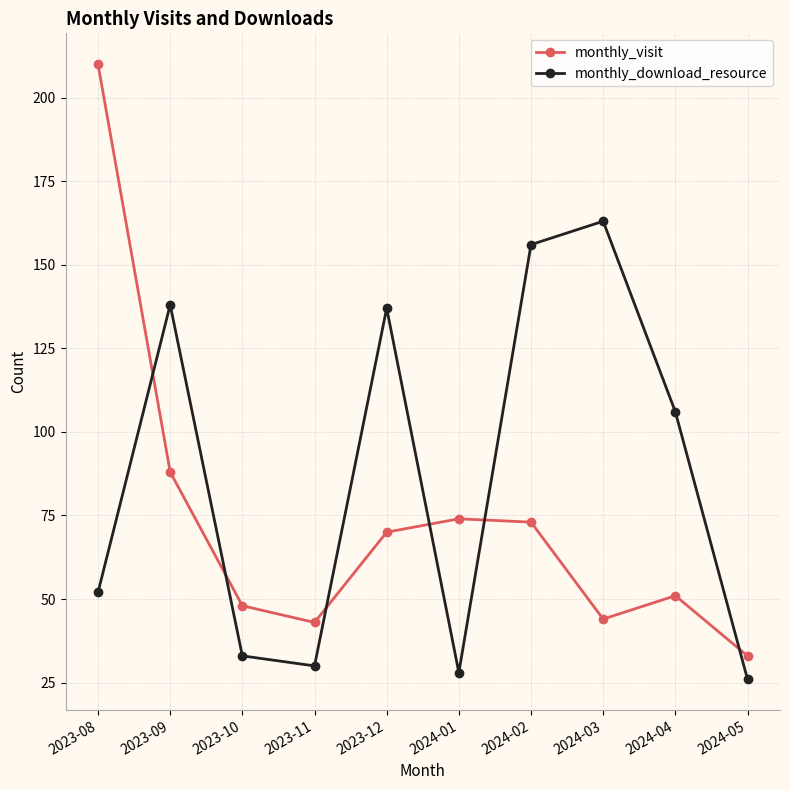

Is it true that monthly_download_resource equals 156 at 2024-02?

True